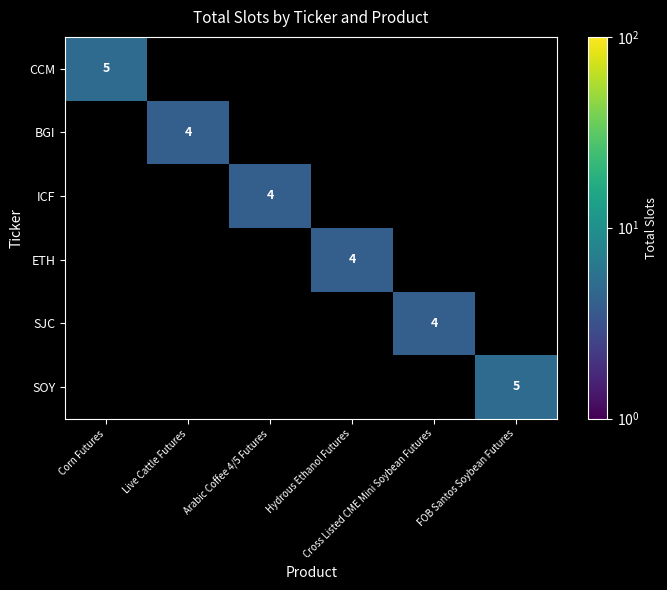

How many values in the ICF series exceed 0?

1